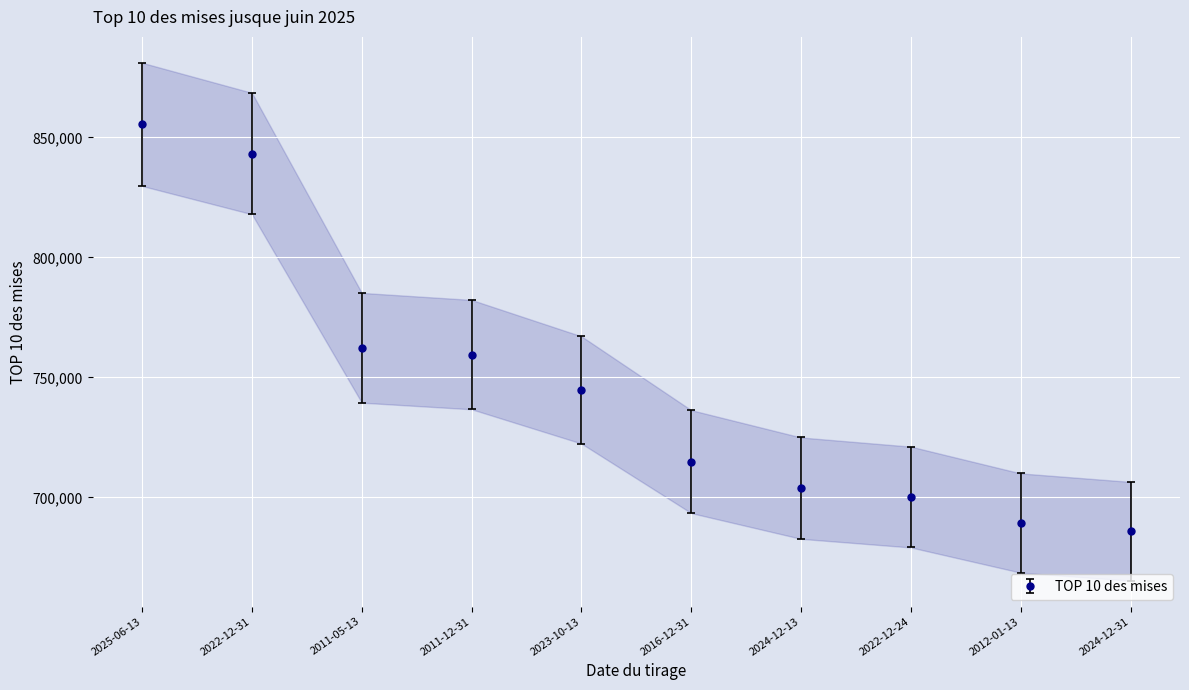

How many lines are shown in the chart?

1